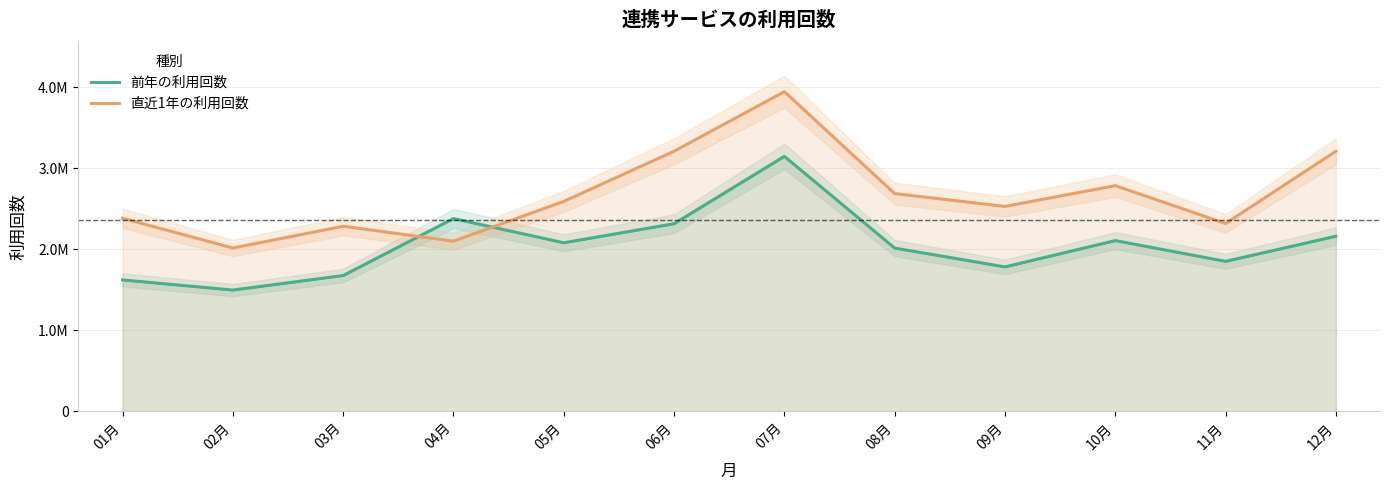

How many lines are shown in the chart?

2